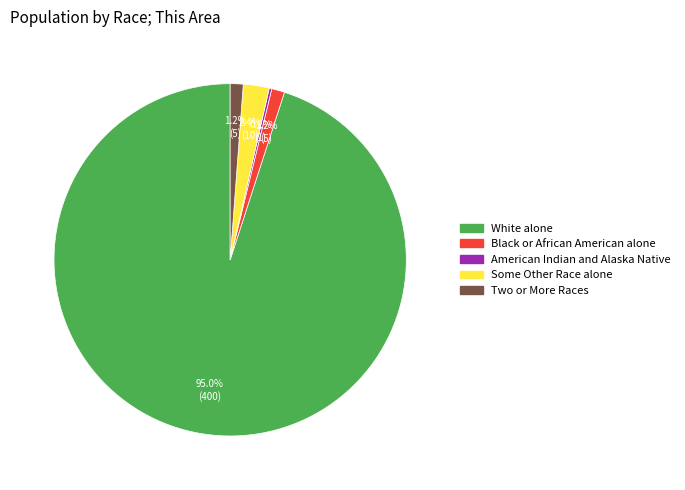

Does any single category account for the majority?

Yes